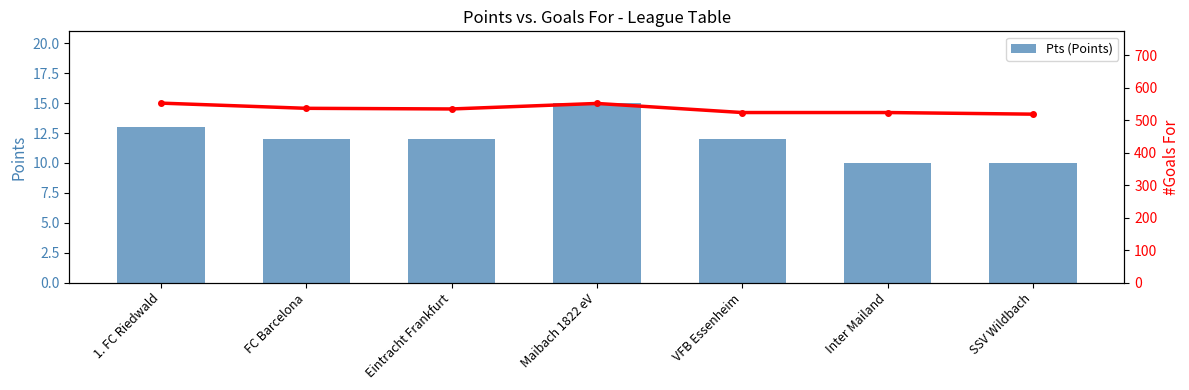

List the labels in order of Pts (Points) value, smallest first.

Inter Mailand, SSV Wildbach, FC Barcelona, Eintracht Frankfurt, VFB Essenheim, 1. FC Riedwald, Maibach 1822 eV